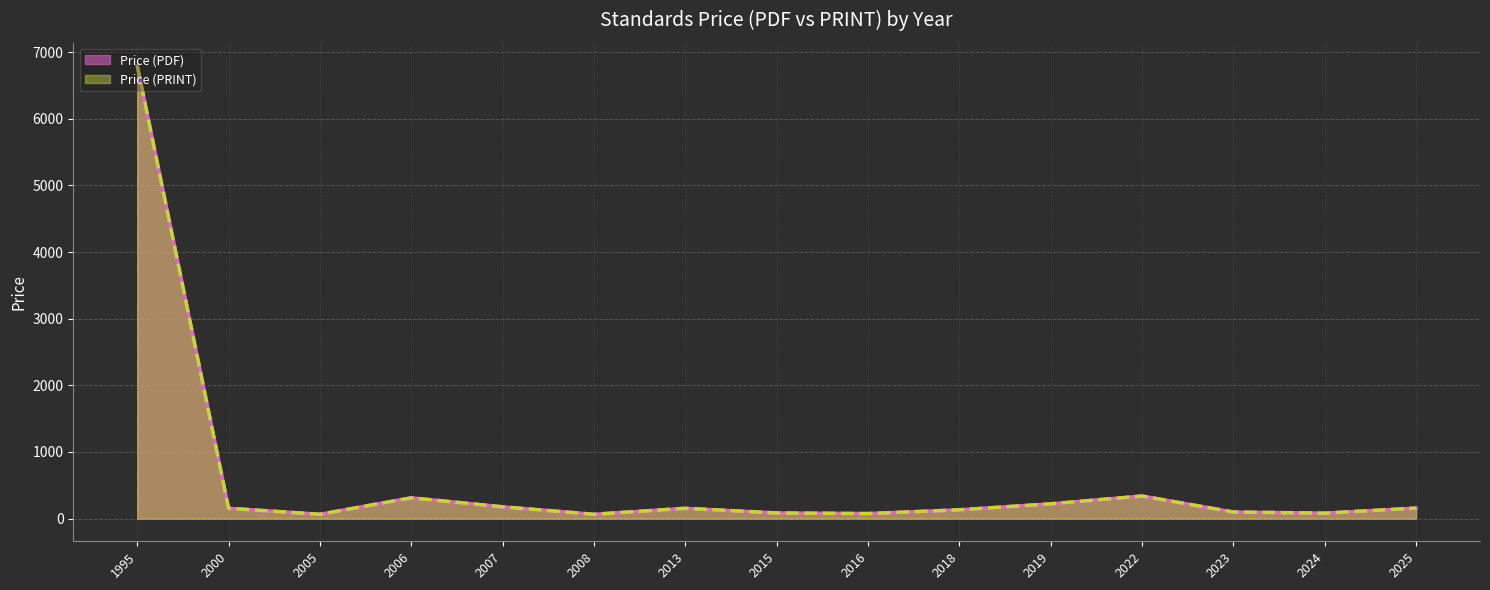

What is the value of the Price (PRINT) point at the 6th from the left?

65